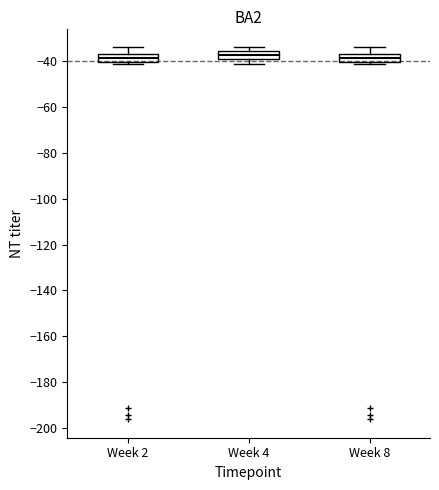

Reading left to right, transcribe this box plot: for each box, give where its median line is, the range the box spans, and where its two whiskers end, as read against the y-axis. The values are not printed on the chart, so give them approximately, as read against the axis.

Week 2: median -38 (inside the box), box -40 to -38, whiskers -42 to -34
Week 4: median -38 (inside the box), box -38 to -36, whiskers -42 to -34
Week 8: median -38 (inside the box), box -40 to -38, whiskers -42 to -34